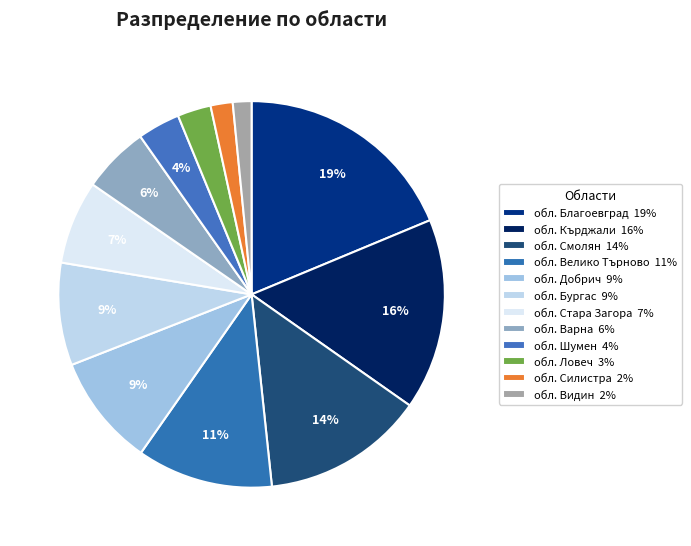

How many slices are in this pie chart?

12